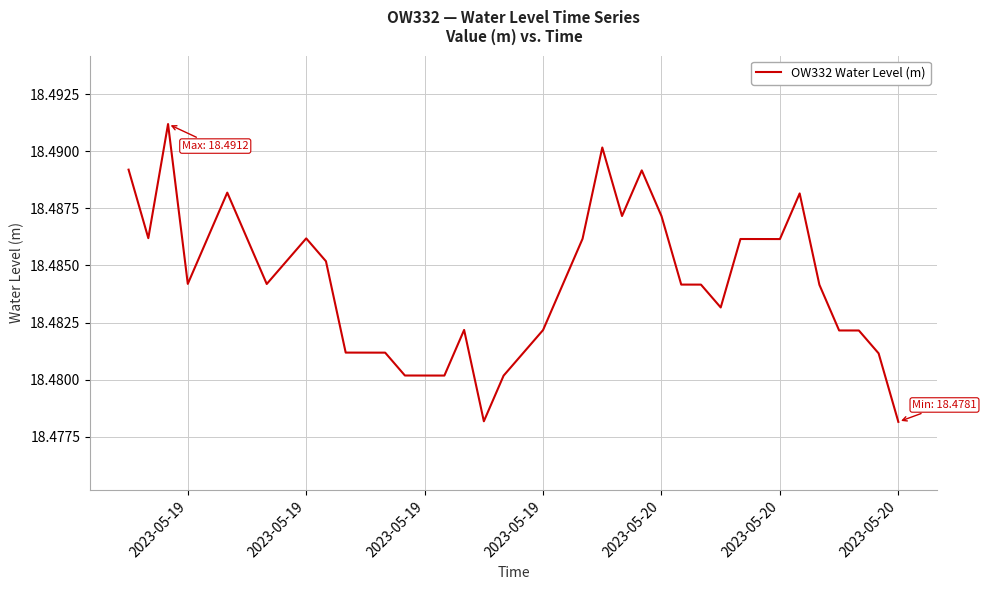

How many points are higher than both their immediate neighbors (excluding endpoints)?

8